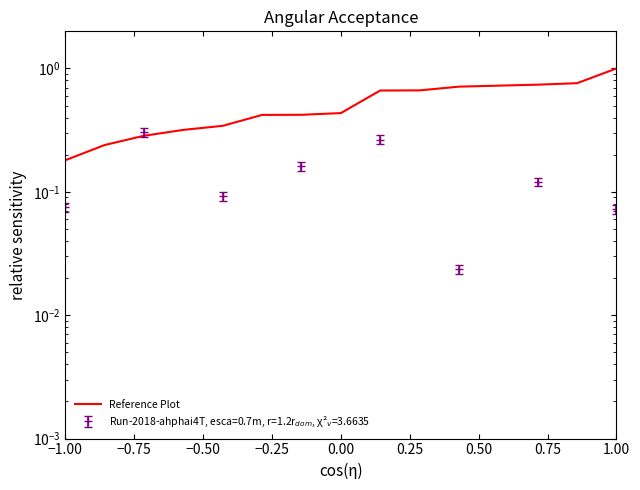

What is the difference between the second highest and second lowest values?

0.5